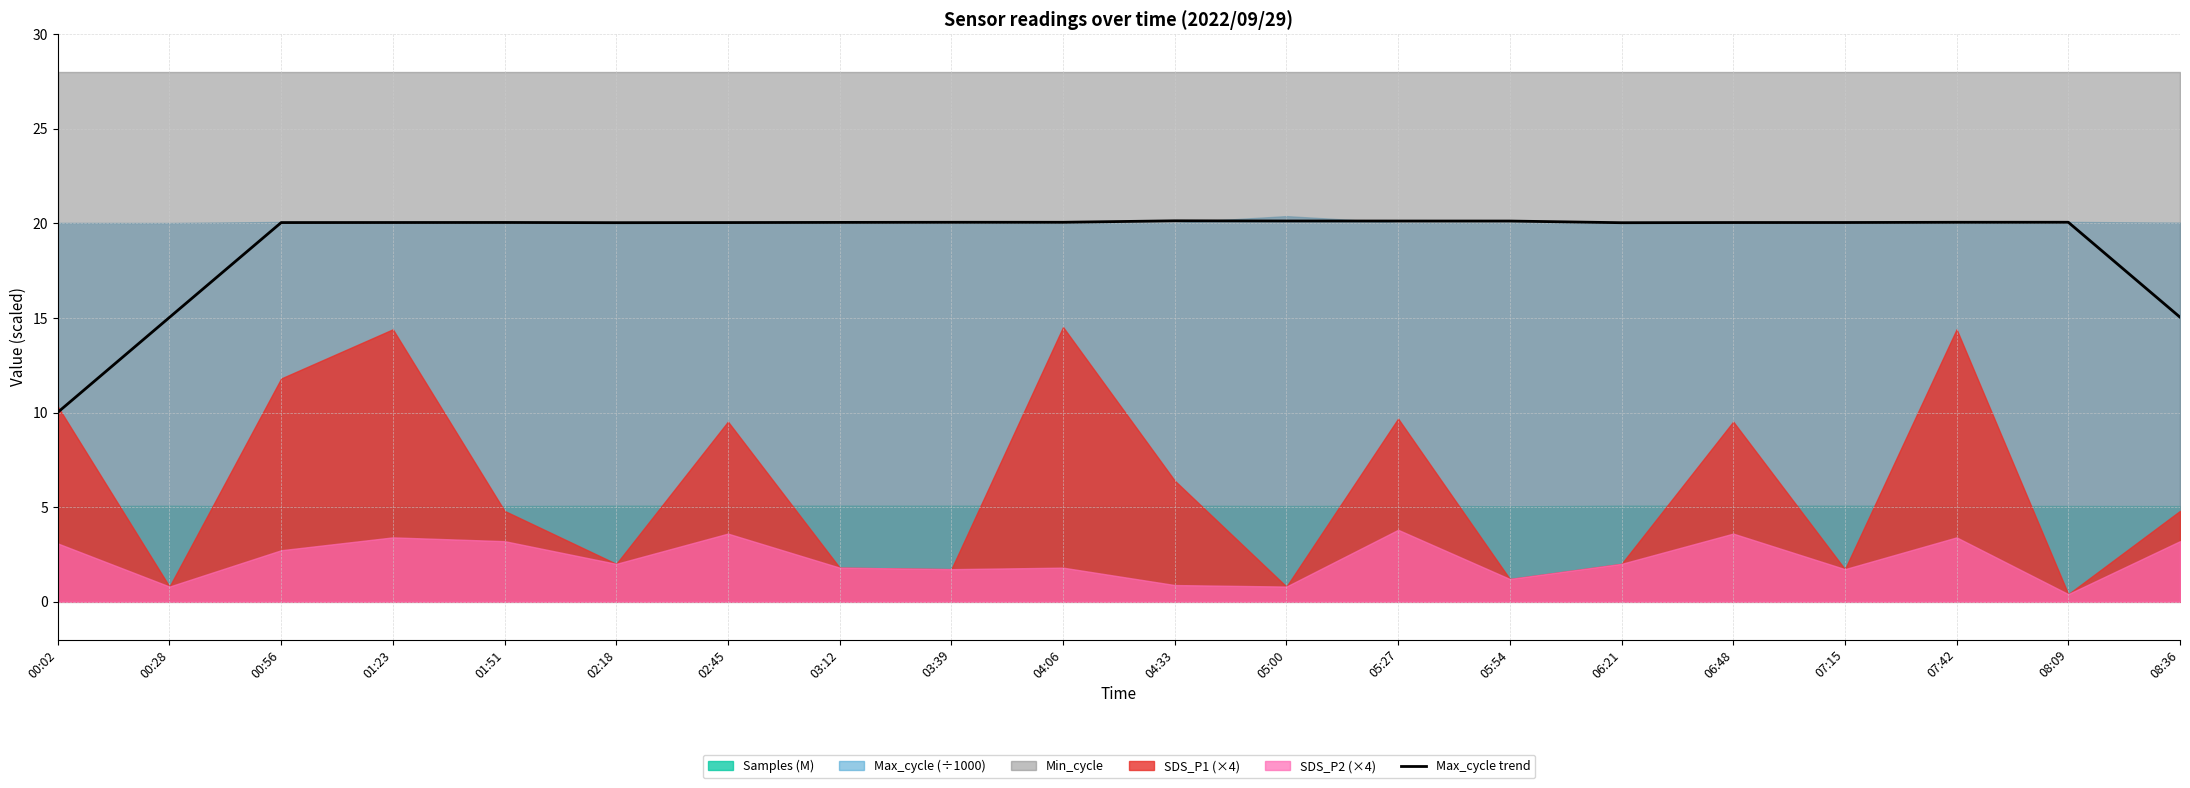

Rank the categories by value from lowest to highest.

00:02, 00:28, 08:36, 06:21, 02:18, 00:56, 02:45, 06:48, 07:15, 01:23, 01:51, 03:12, 03:39, 04:06, 07:42, 08:09, 05:54, 05:27, 05:00, 04:33